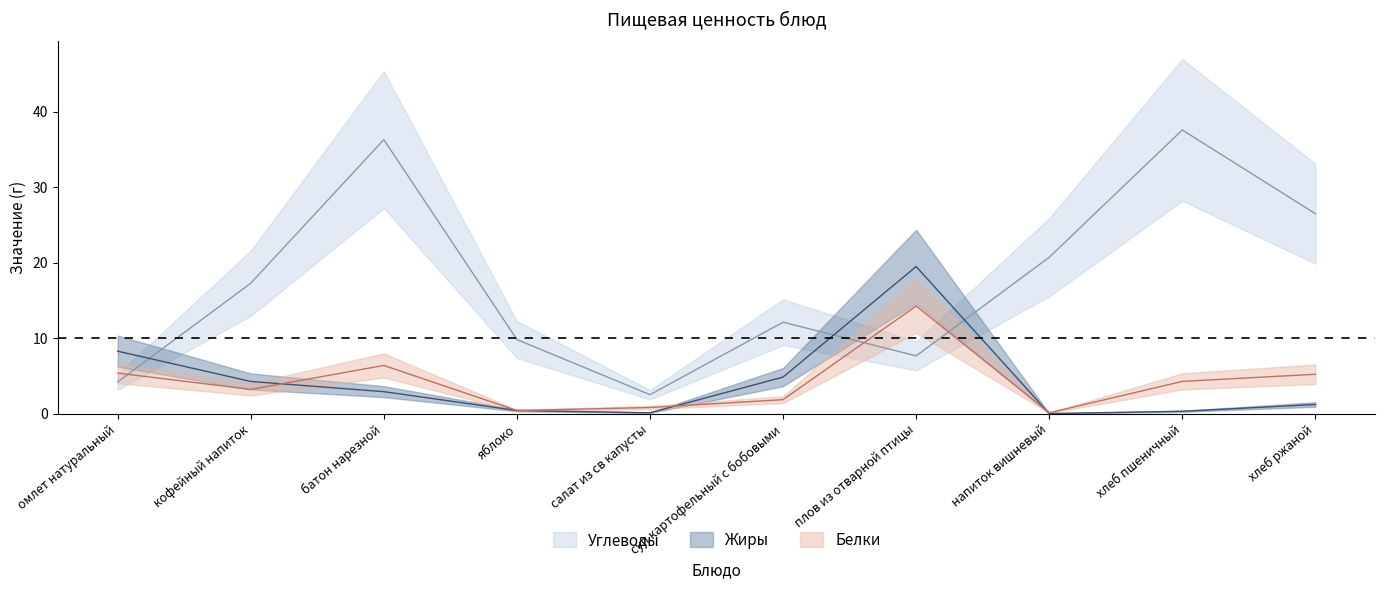

At which label does Углеводы reach its peak?

хлеб пшеничный